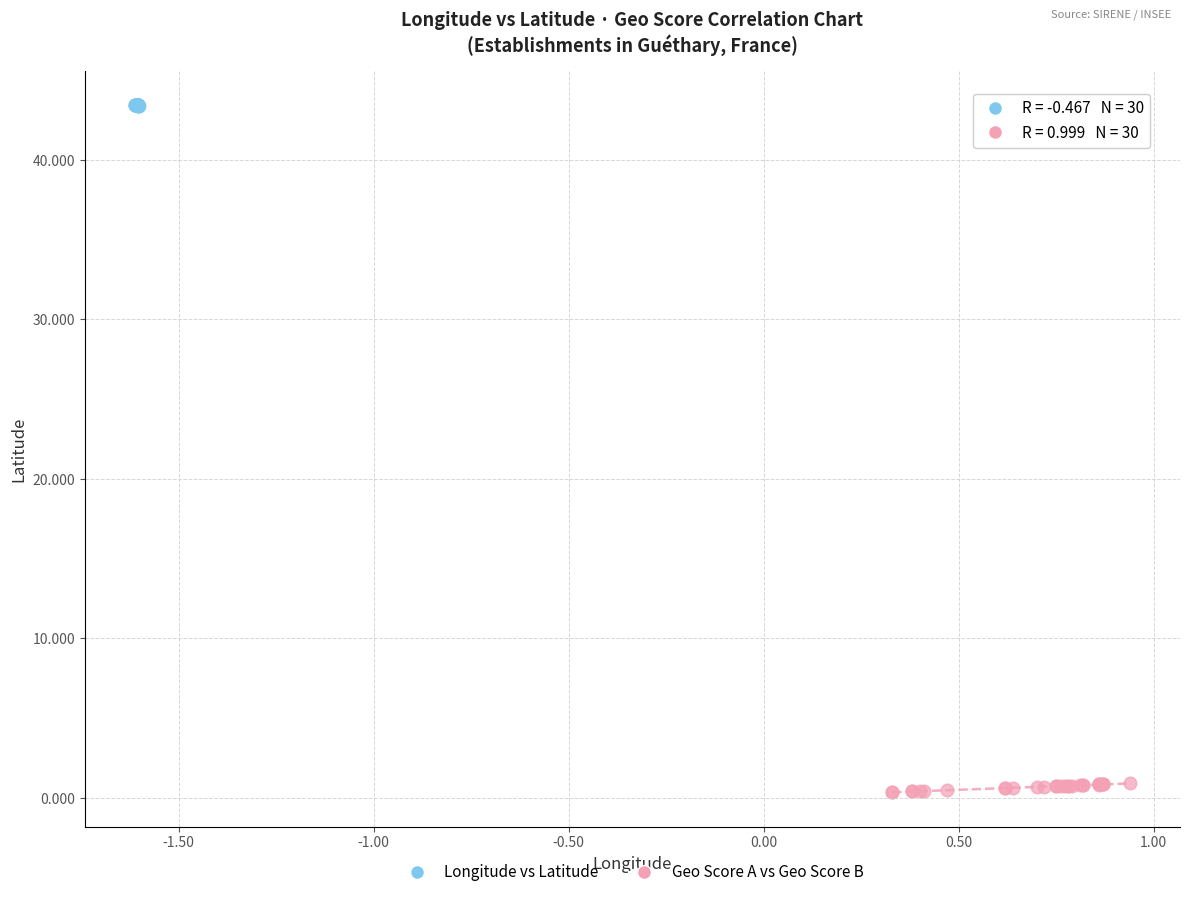

What are all the series names shown in the legend?

Longitude vs Latitude, Geo Score A vs Geo Score B